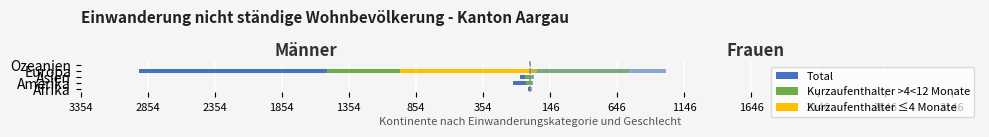

Between Amerika and Europa, which is larger?

Amerika